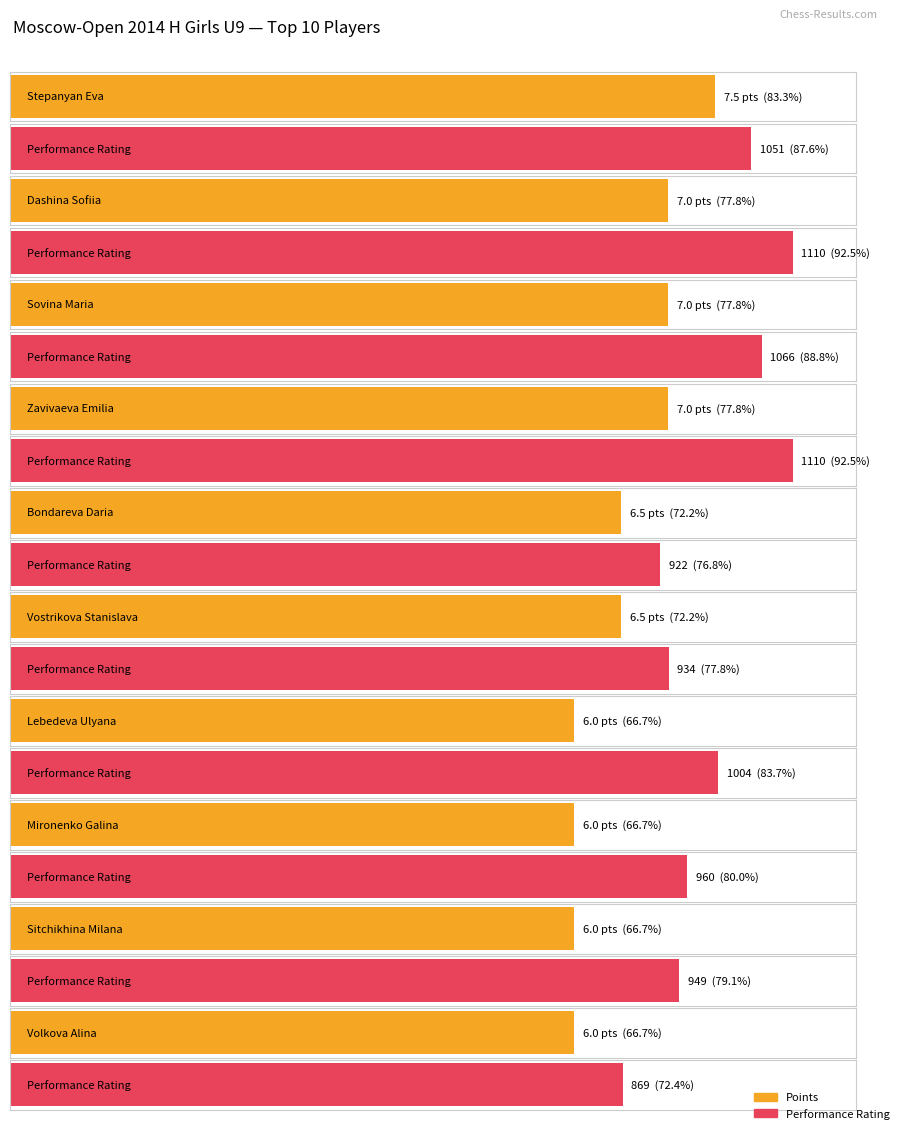

What is the maximum value for Performance Rating?

1110.0